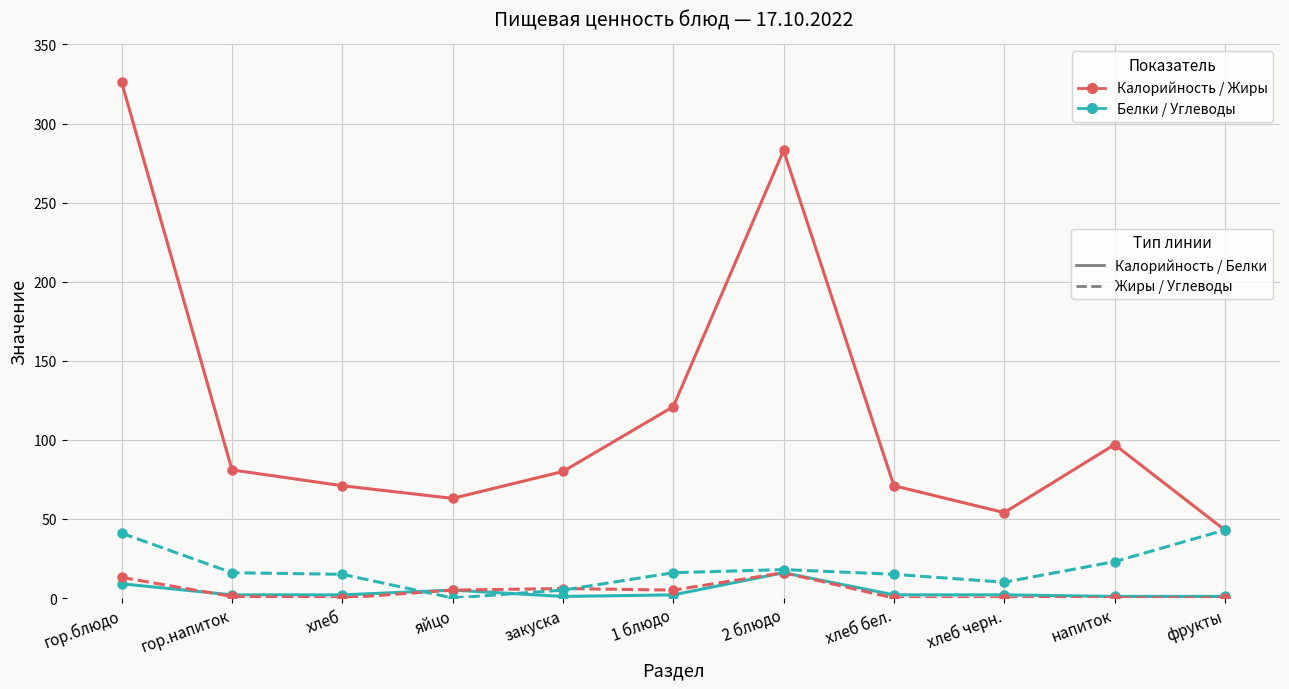

At which category is the sum across all series the highest?

гор.блюдо